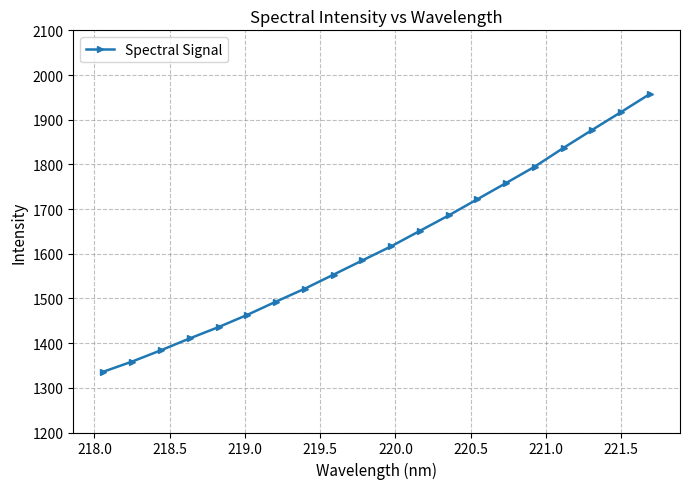

What is the difference between the maximum and second lowest values?

598.8